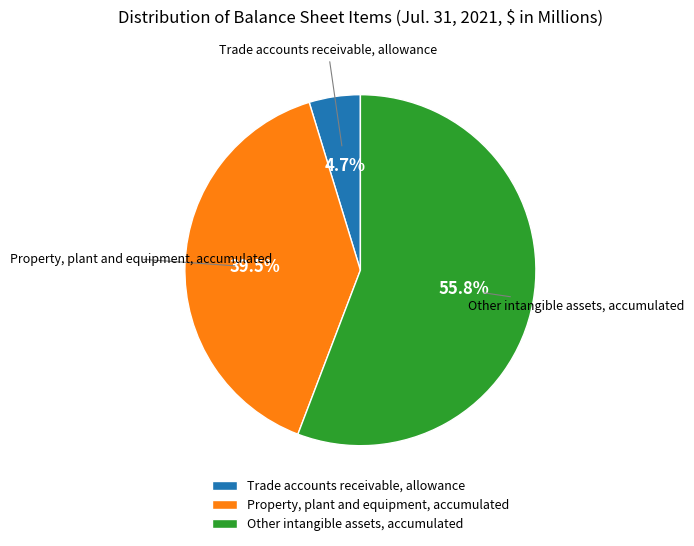

Which slice is the smallest?

Trade accounts receivable, allowance